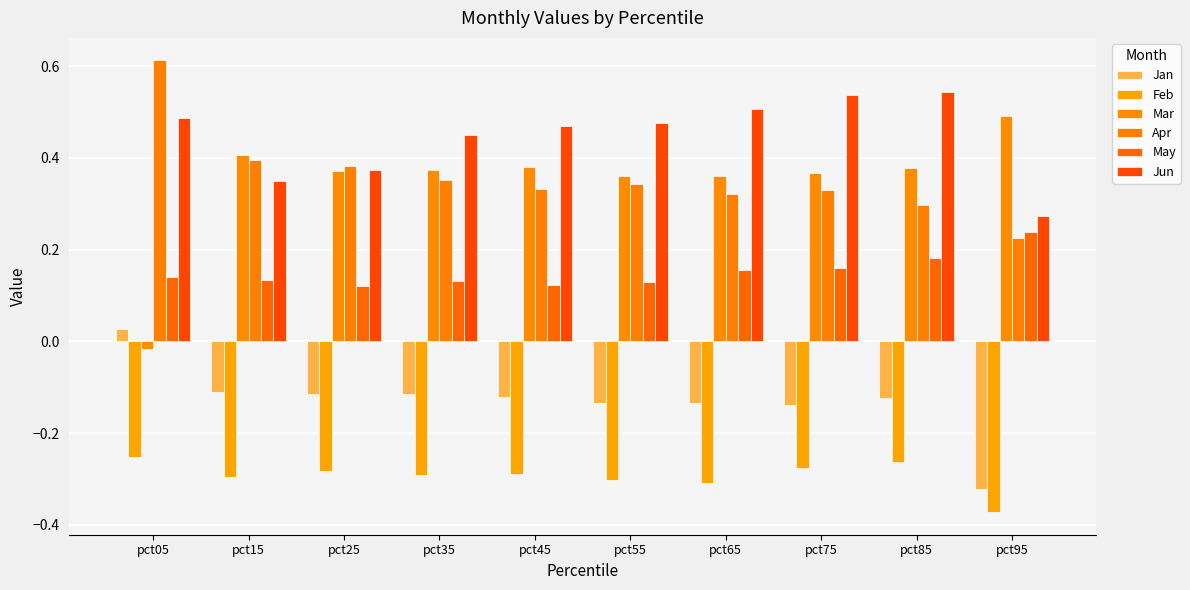

At pct35, list the series in order from smallest to largest.

Feb, Jan, May, Apr, Mar, Jun